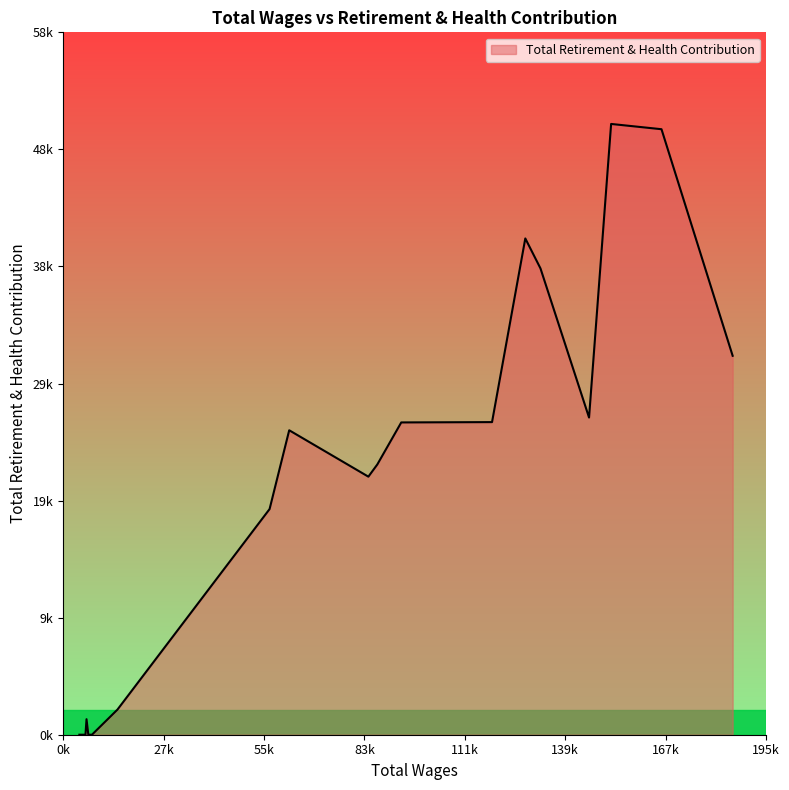

Is this an area chart (filled region under the line)?

Yes